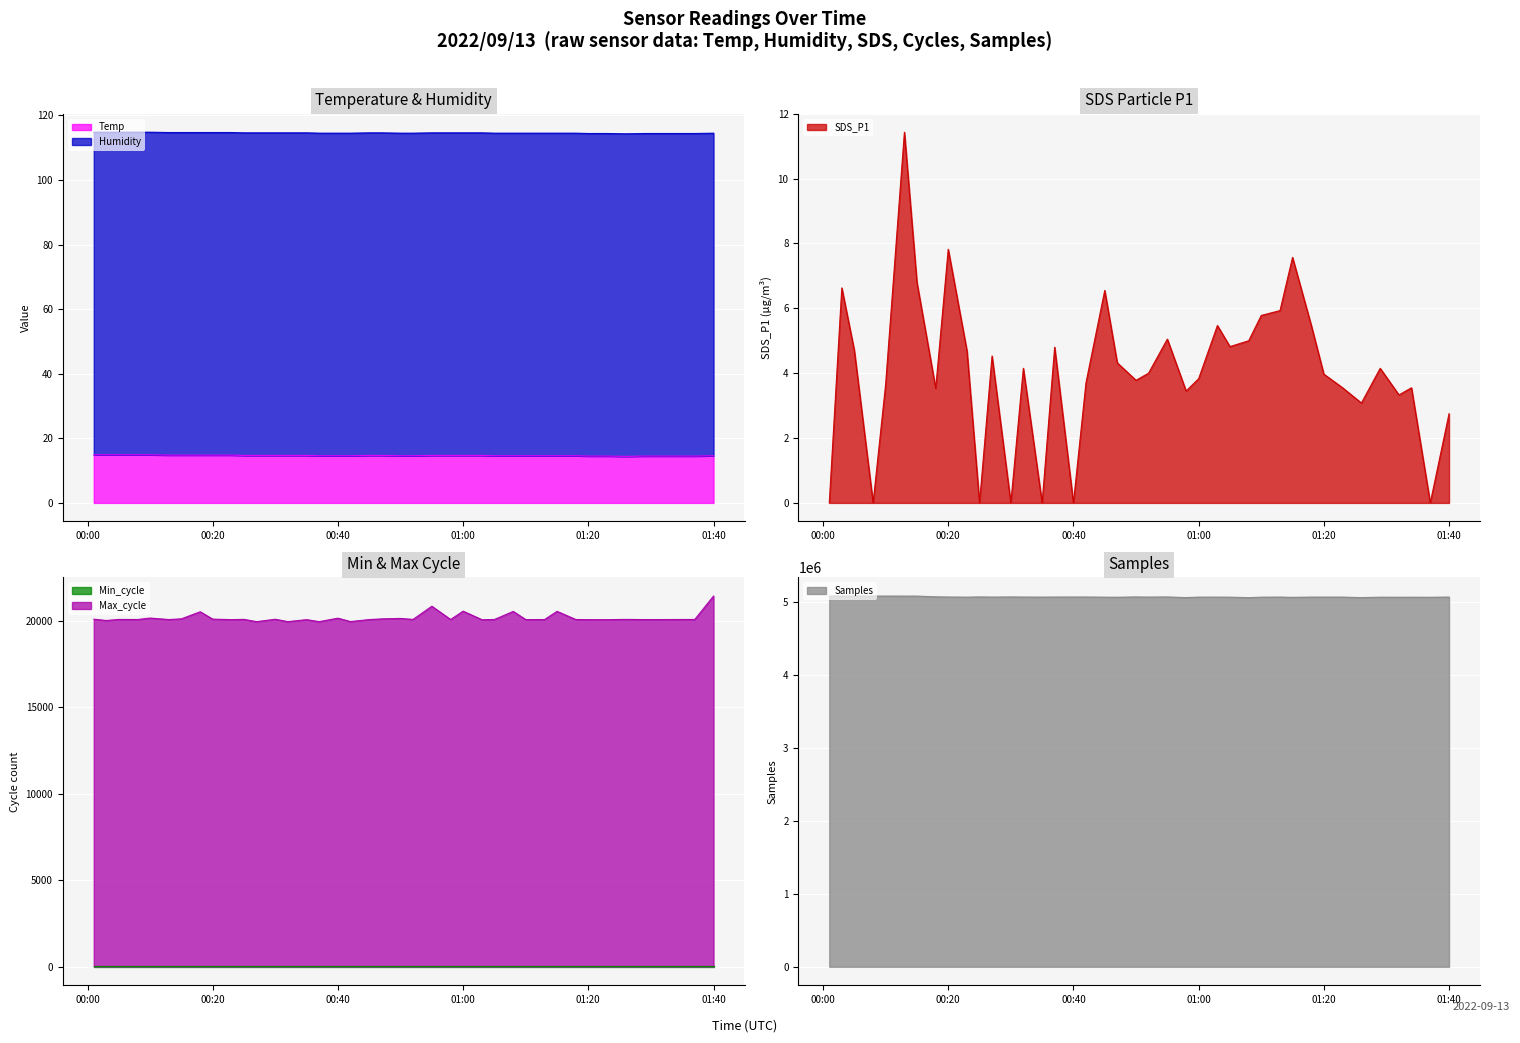

Is it true that SDS_P1 equals 0.0 at 00:40?

True